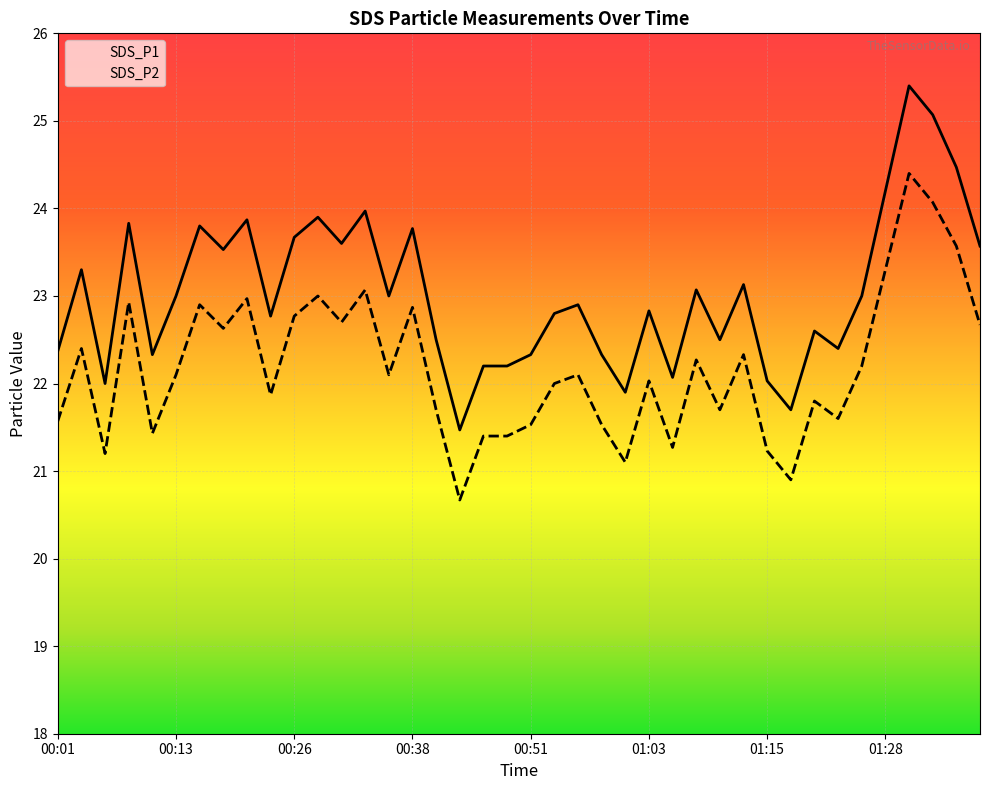

Is it true that SDS_P2 equals 23.0 at 00:21?

True